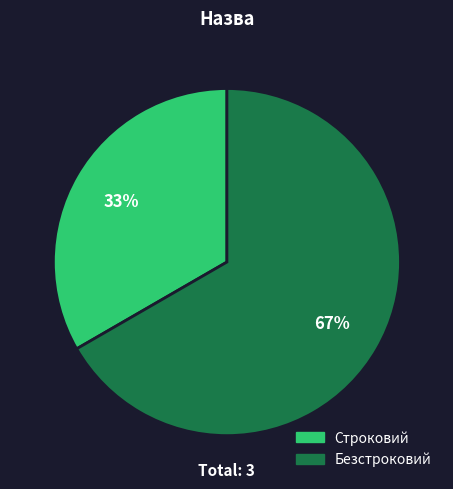

Does Безстроковий represent more than half of the total?

Yes